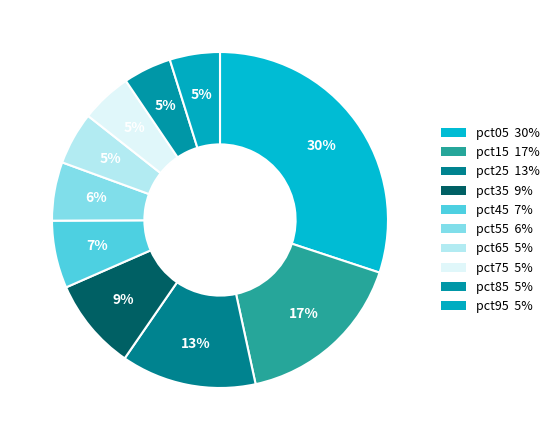

Does pct85 account for over 50% of the chart?

No